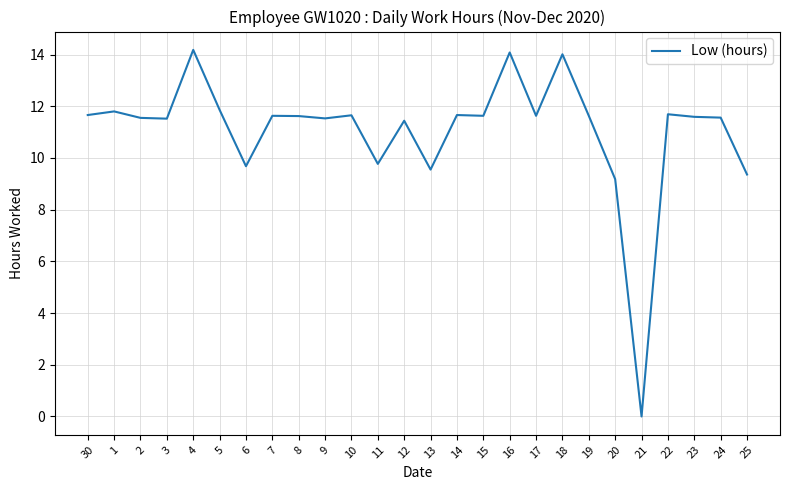

Where does the data first go above 11?

30